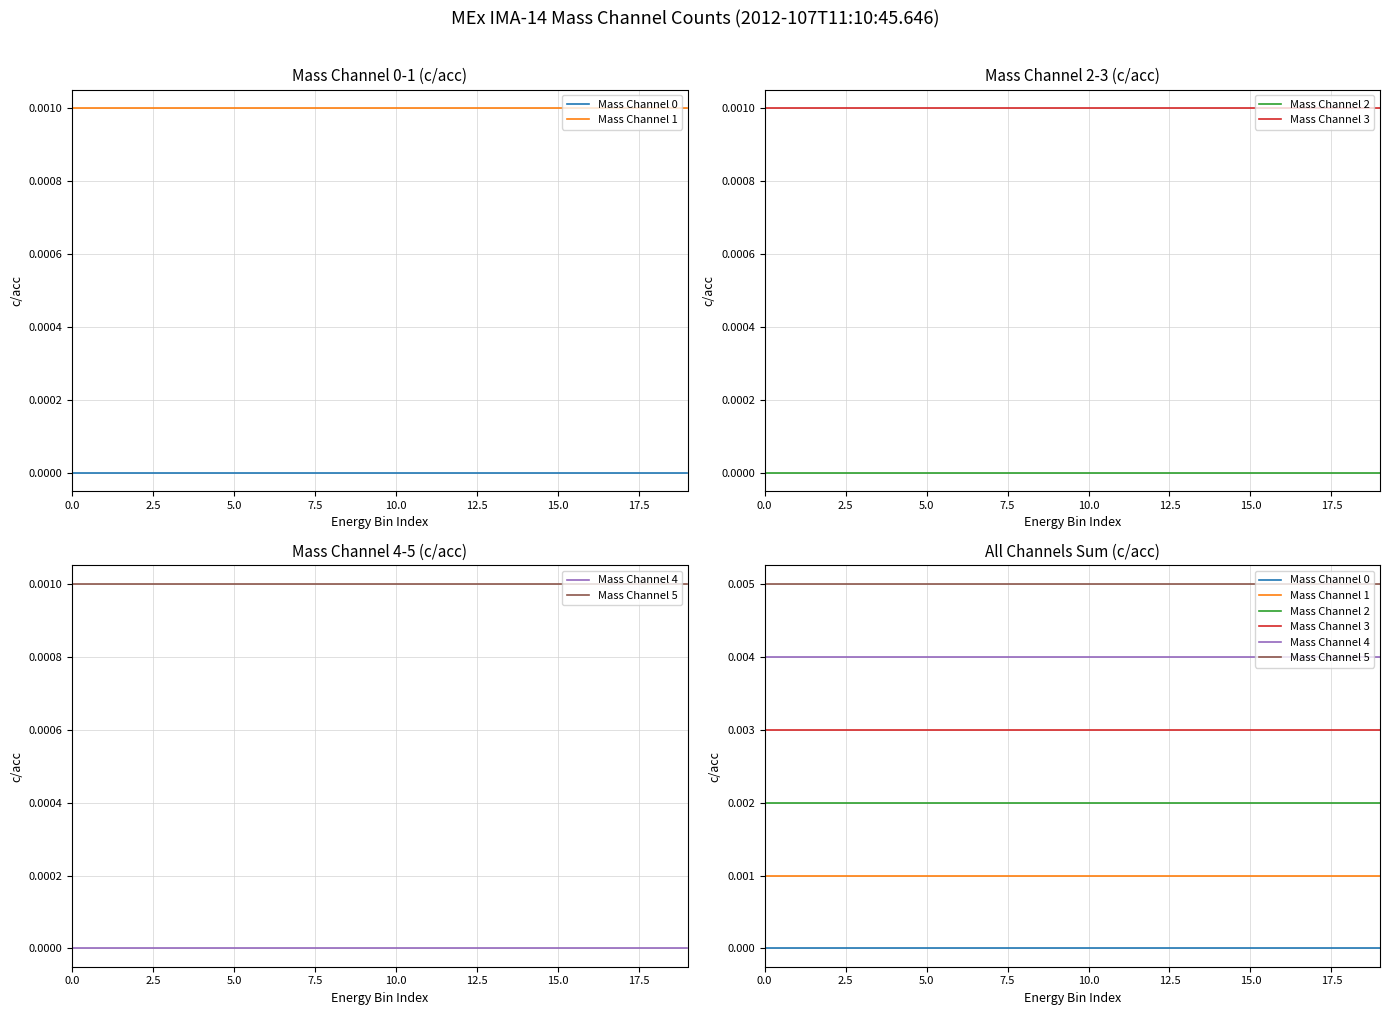

The value of Mass Channel 3 at 10 is 0.0. True or false?

True